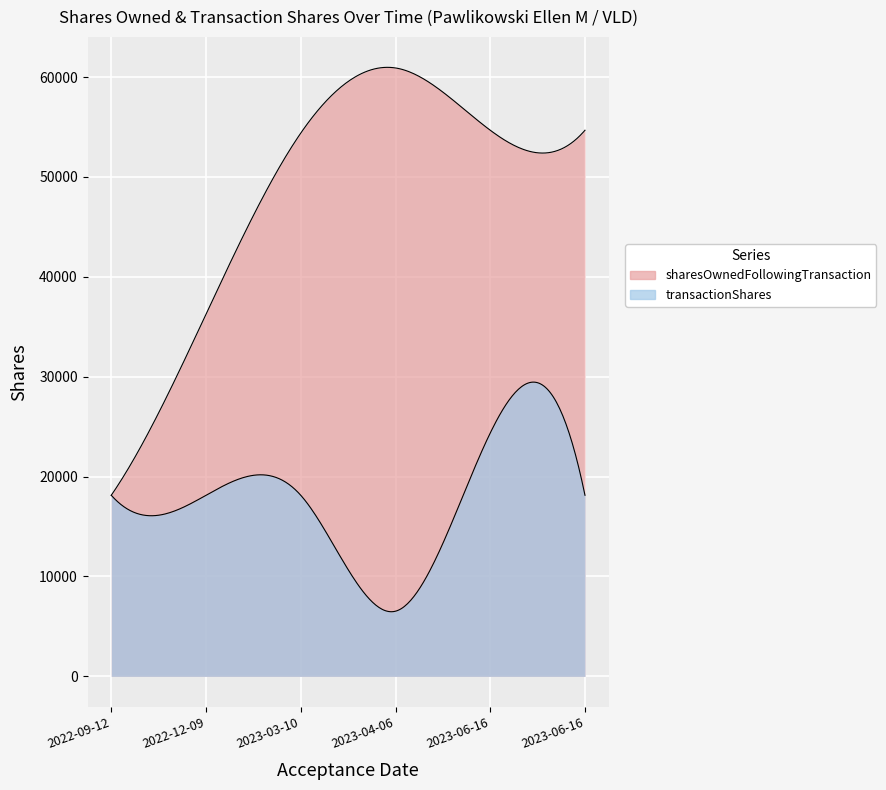

Is the value of sharesOwnedFollowingTransaction at 2022-12-09 greater than the value of transactionShares at 2023-06-16?

Yes